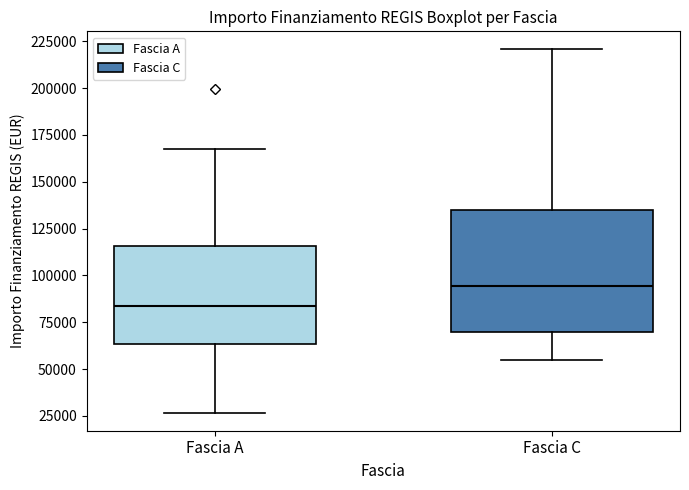

Which box is the tallest, from its lower edge to its upper edge?

Fascia C